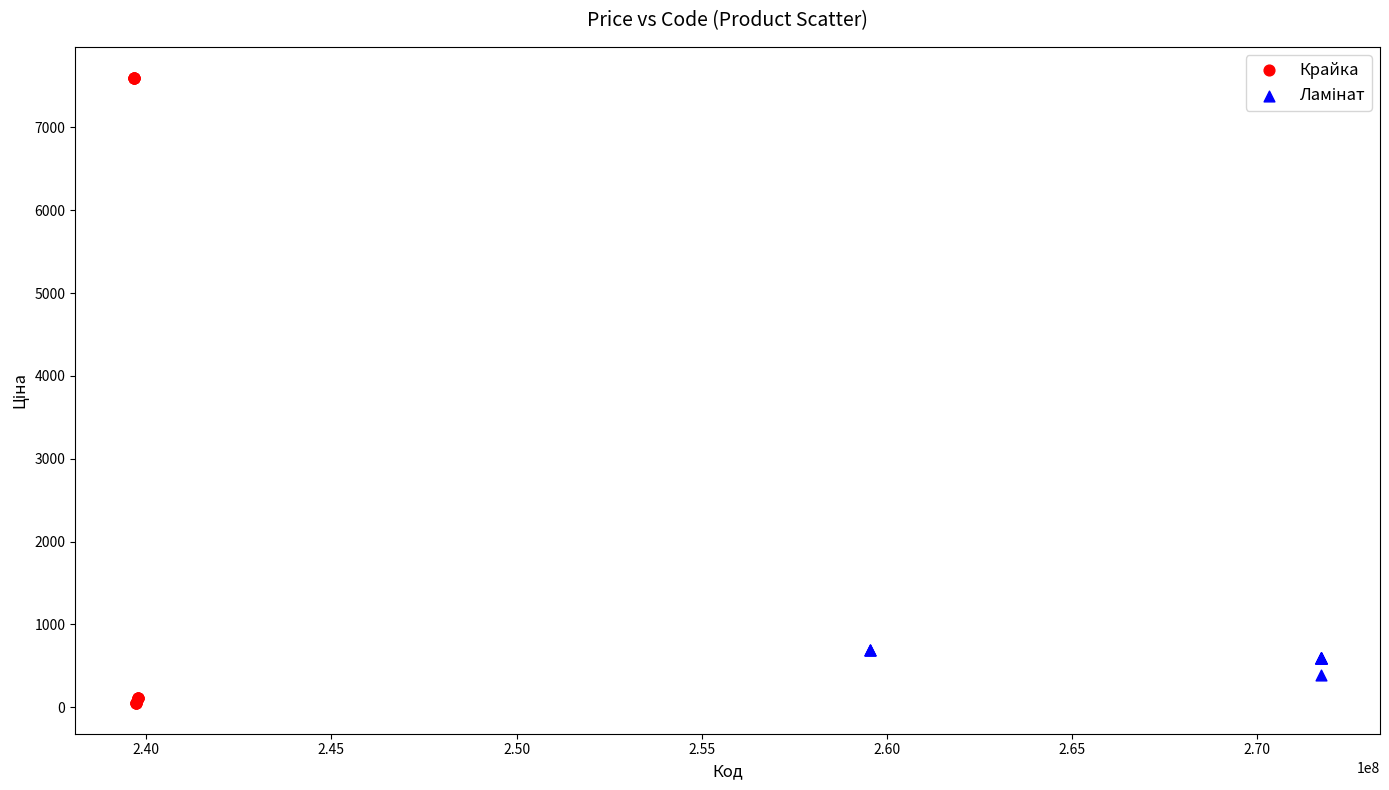

Which series reaches the minimum Y coordinate?

Крайка